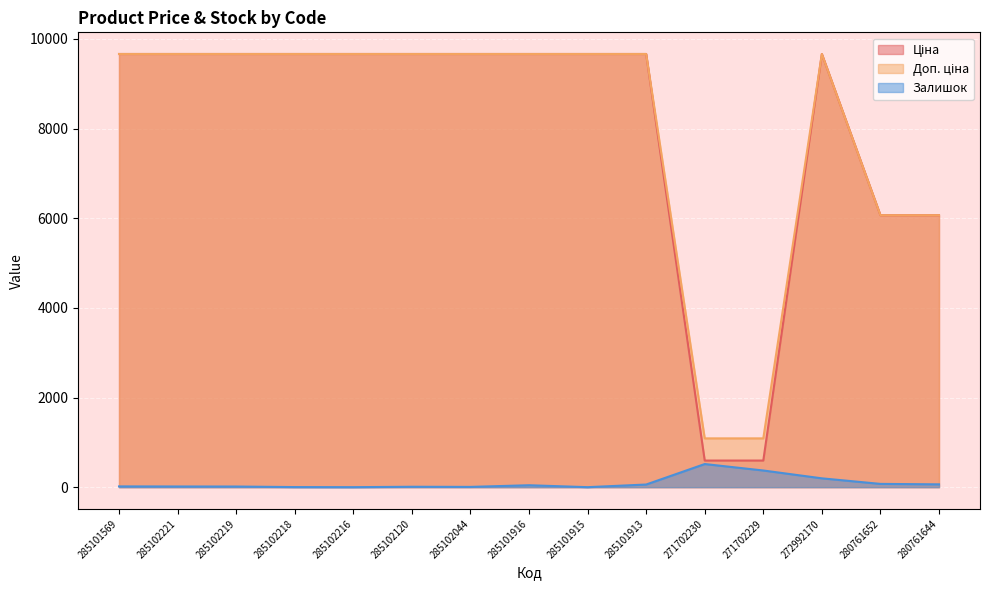

True or false: Доп. ціна has a value of 6508.8 at 285101916.

False